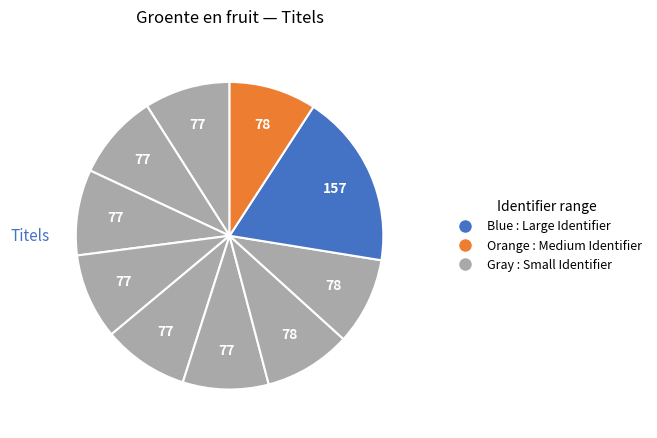

How many slices are in this pie chart?

10